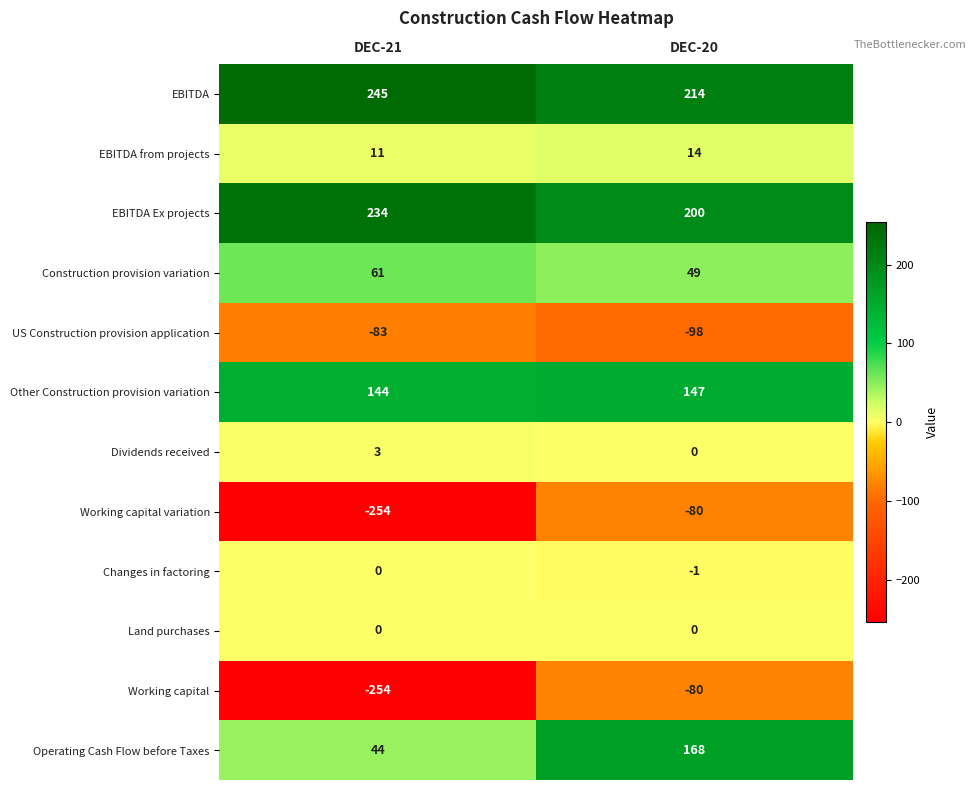

What is the greatest value displayed?

245